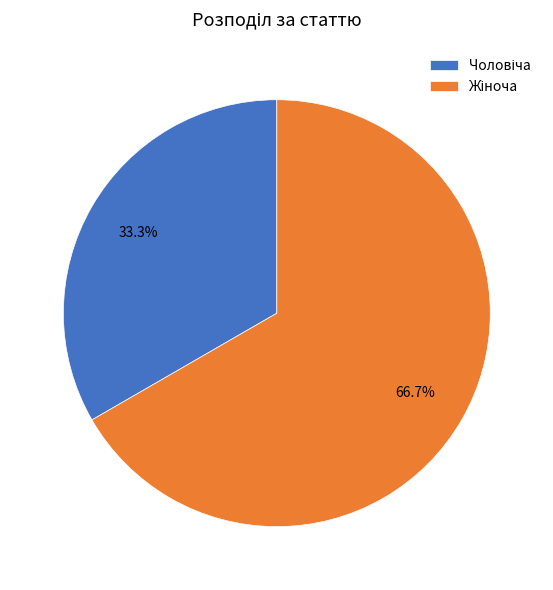

Is there any slice that represents more than half of the pie?

Yes